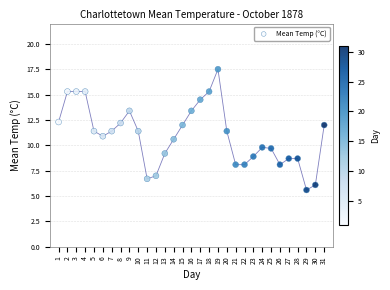

What is the range of X values (max minus min)?

30.0